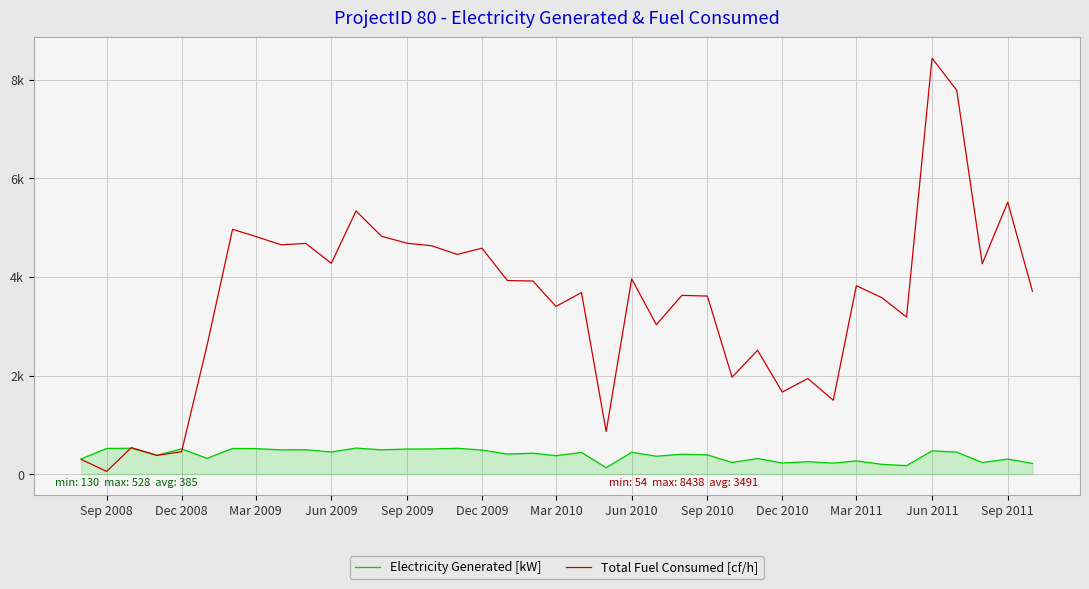

Which series has the largest range (max minus min)?

Total Fuel Consumed [cf/h]